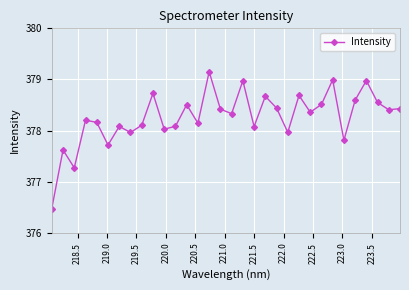

What is the value of the 10th point from the left?

378.7